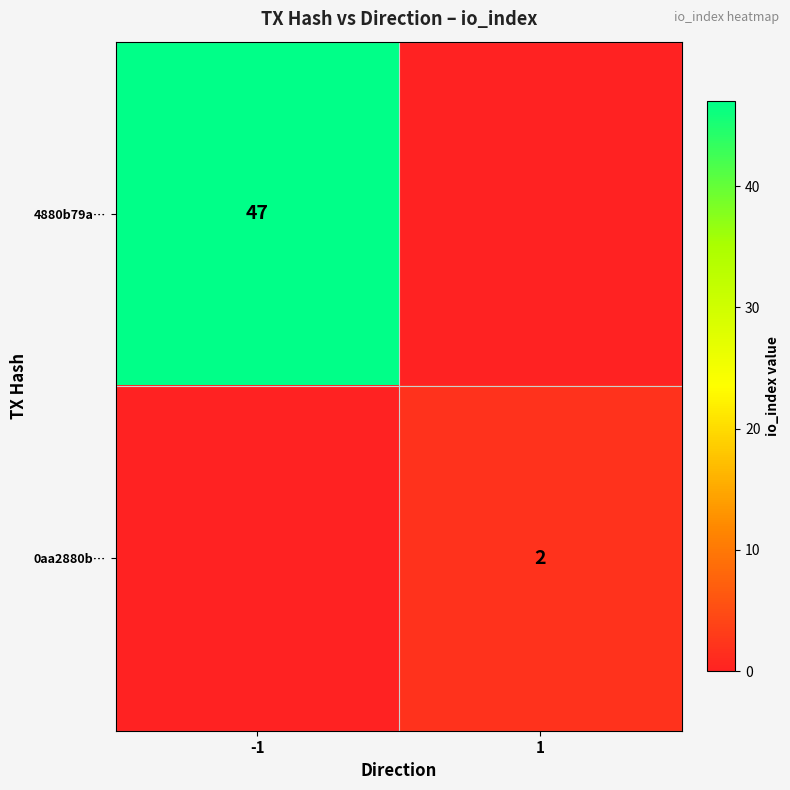

Is it true that 4880b79a… equals 30 at -1?

False